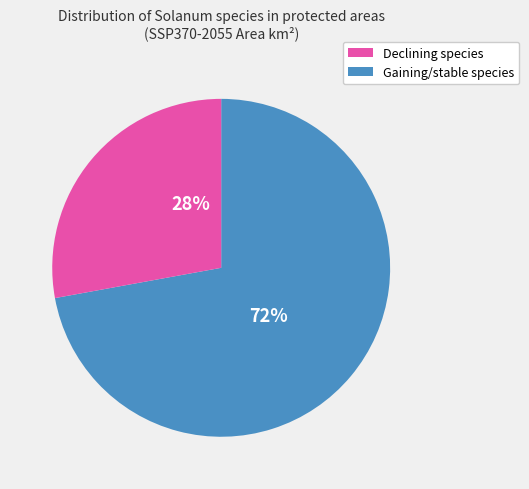

Is there a majority slice in this chart?

Yes